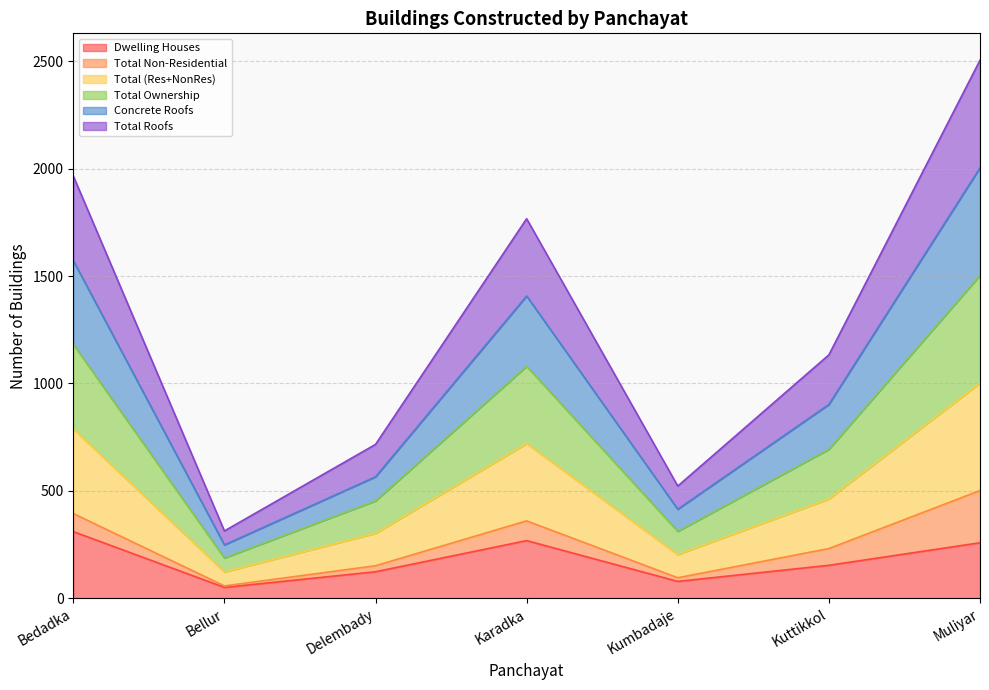

Where is the first local maximum for Concrete Roofs?

Karadka